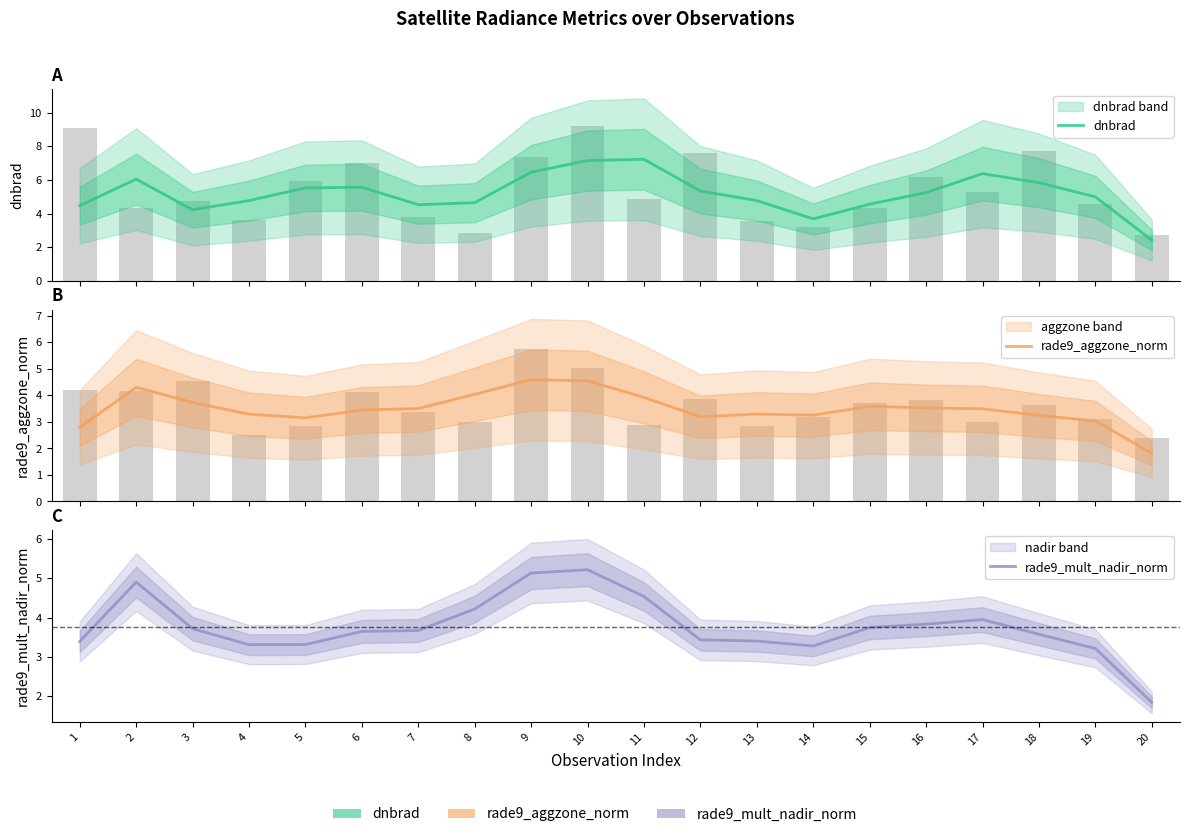

At which label is rade9_mult_nadir_norm closest to 3?

19